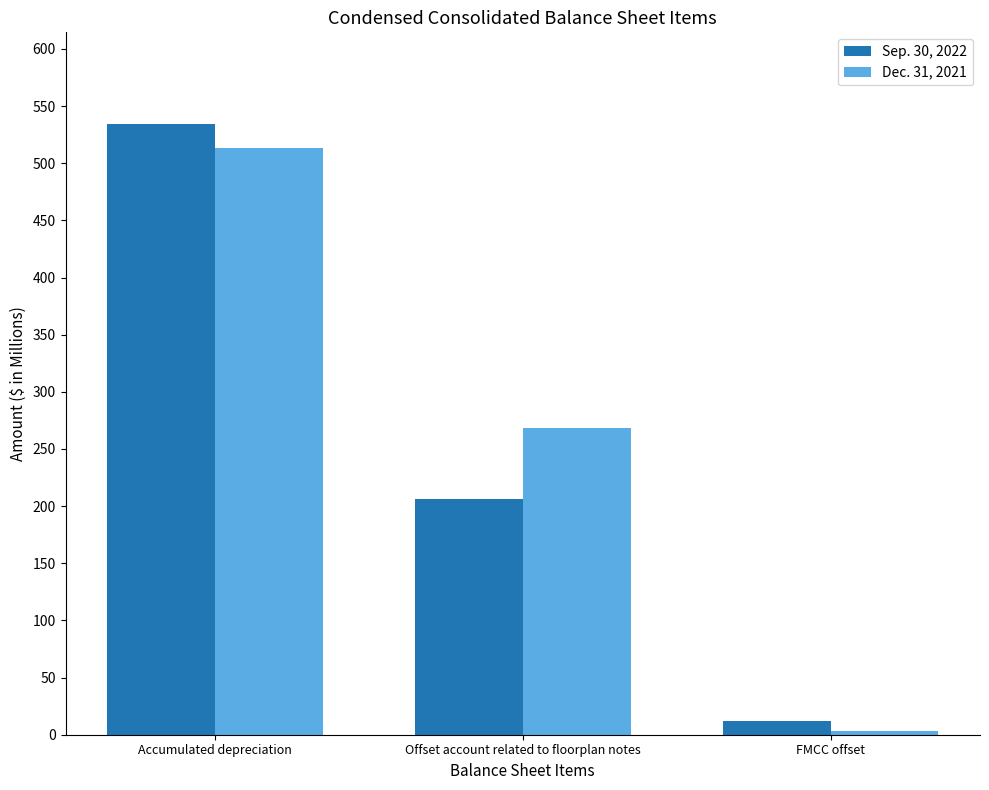

At which category is the sum across all series the highest?

Accumulated depreciation